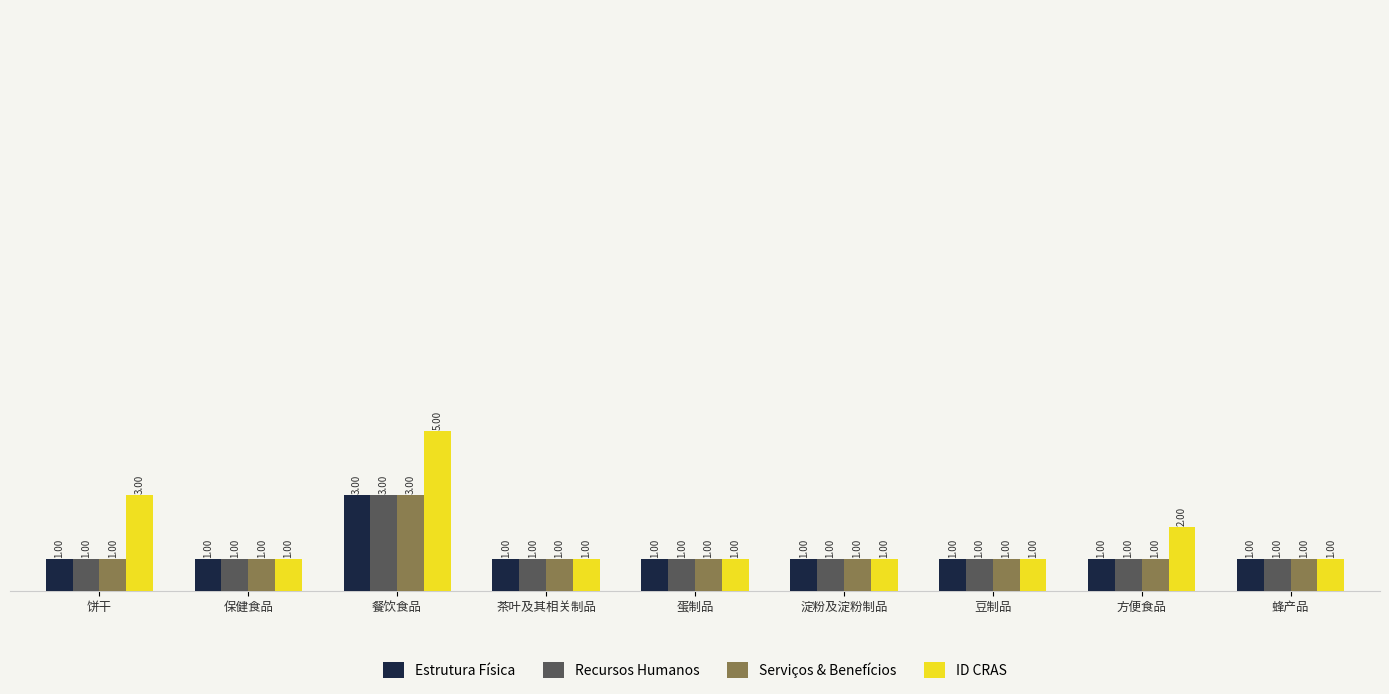

Which series has the widest spread of values?

ID CRAS